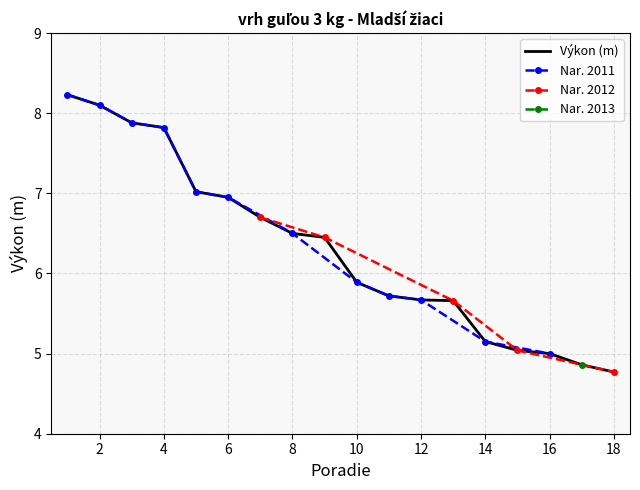

What is the average value?

6.3